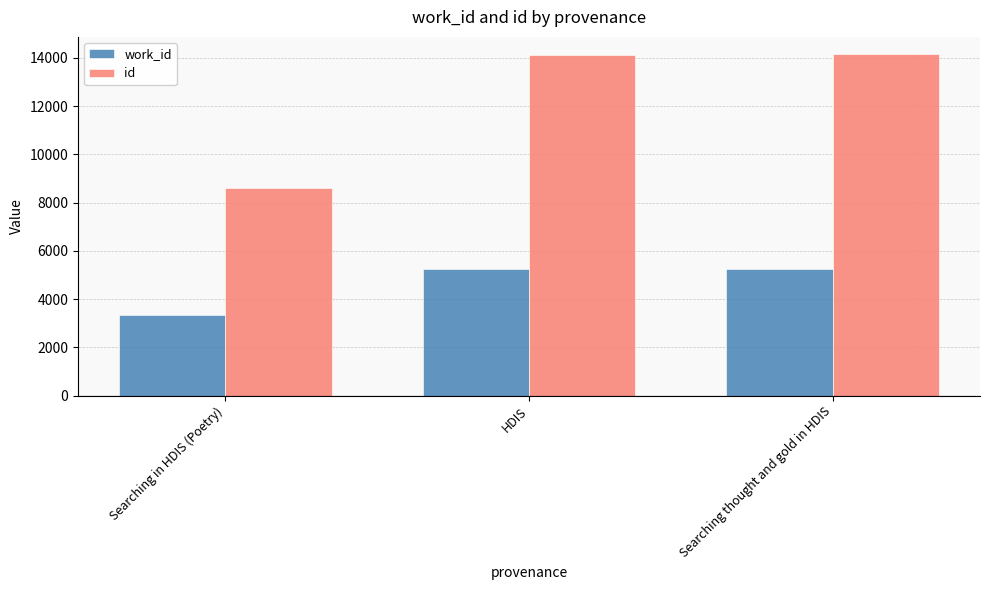

How many values in the work_id series are below 5247?

1